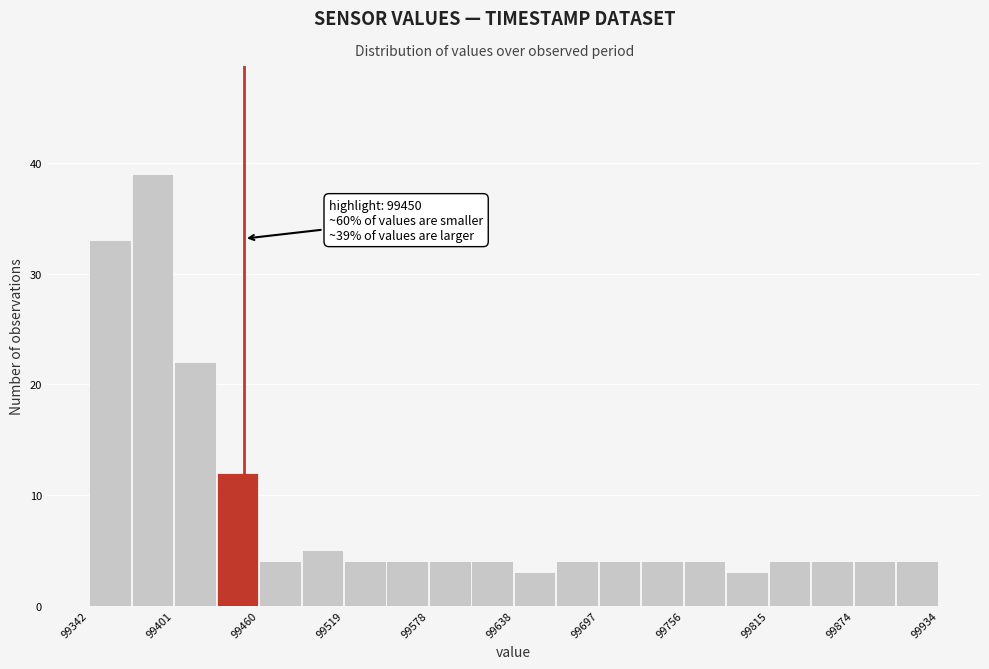

Read against the x-axis, roughly where is the centre of the tallest bar?

99390